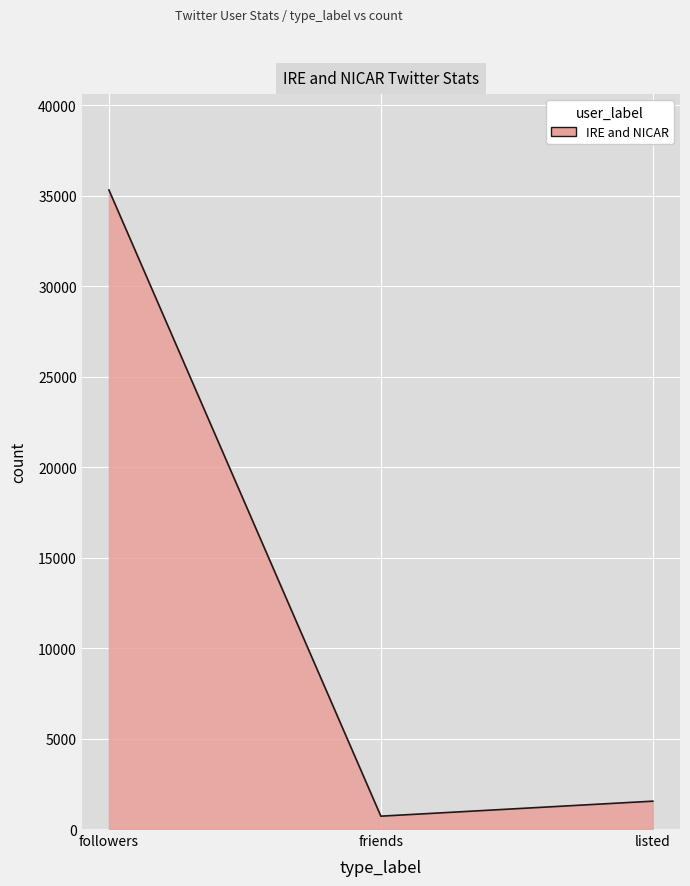

The chart shows a value of 35319 at followers. True or false?

True